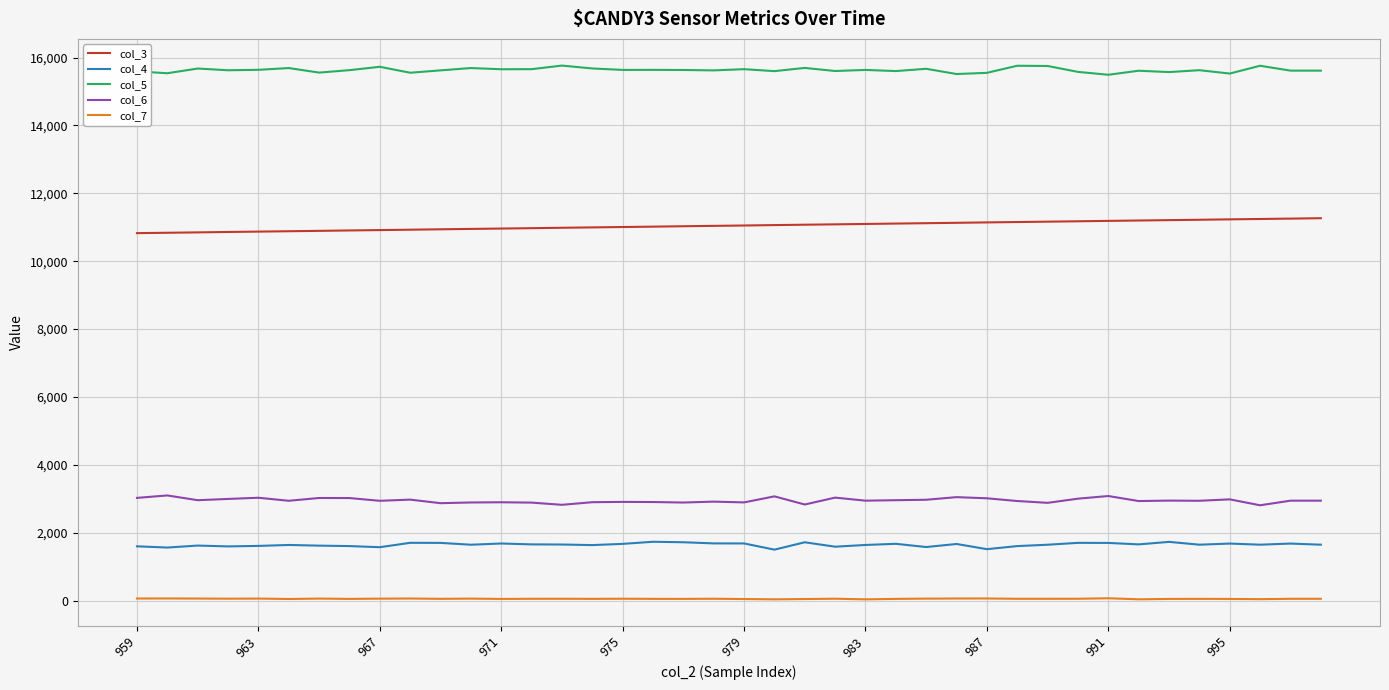

True or false: col_4 and col_7 cross at least once.

False